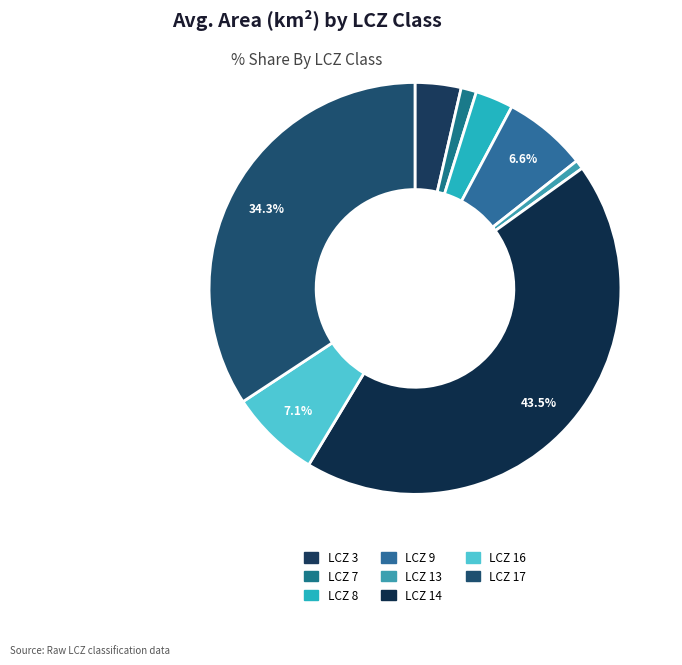

To the nearest percent, what portion does LCZ 13 represent?

1%